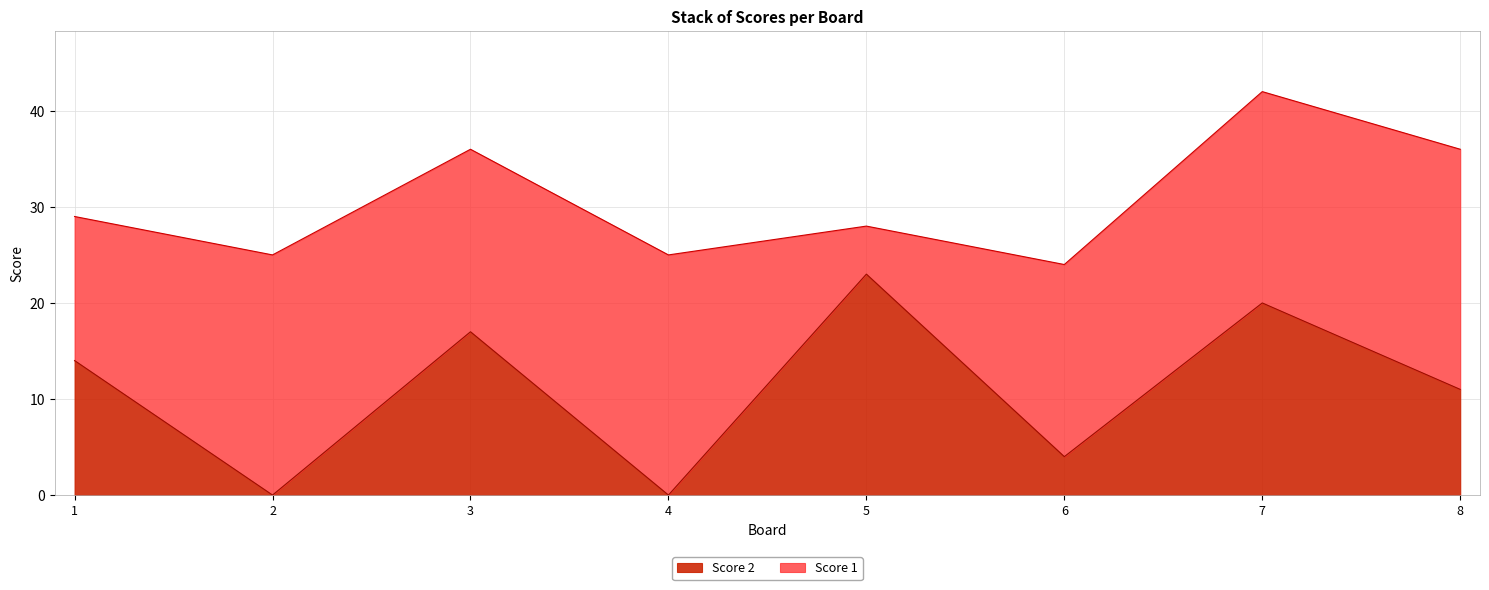

What is the maximum value for Score 2?

23